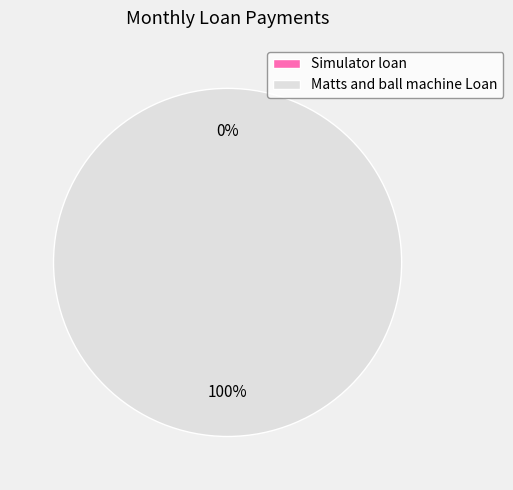

How much of the chart is everything except Simulator loan?

100.0%